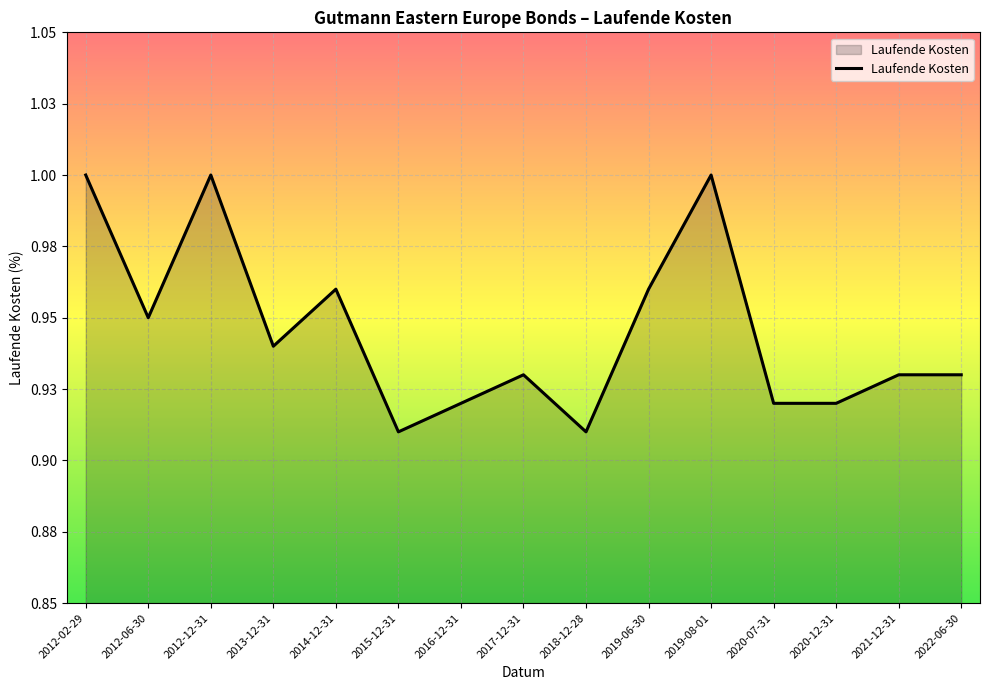

What is the average value?

0.9